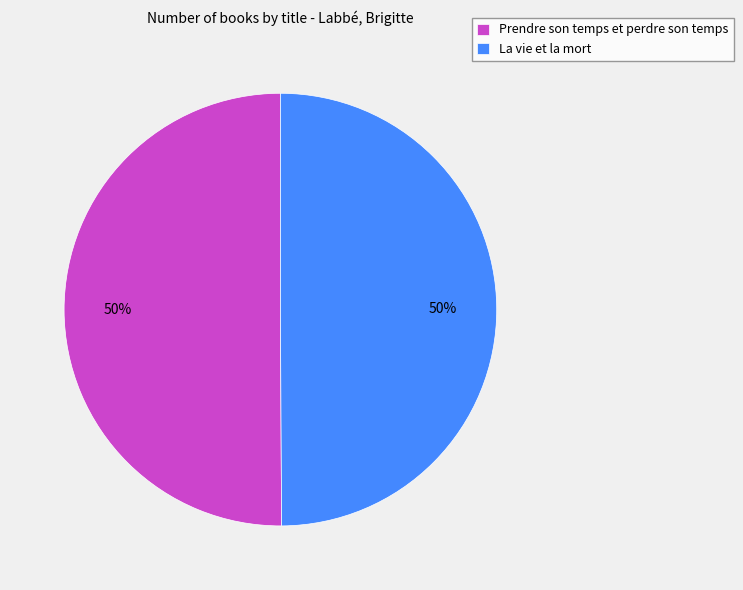

Approximately how many times larger is the value at Prendre son temps et perdre son temps compared to La vie et la mort?

1.0